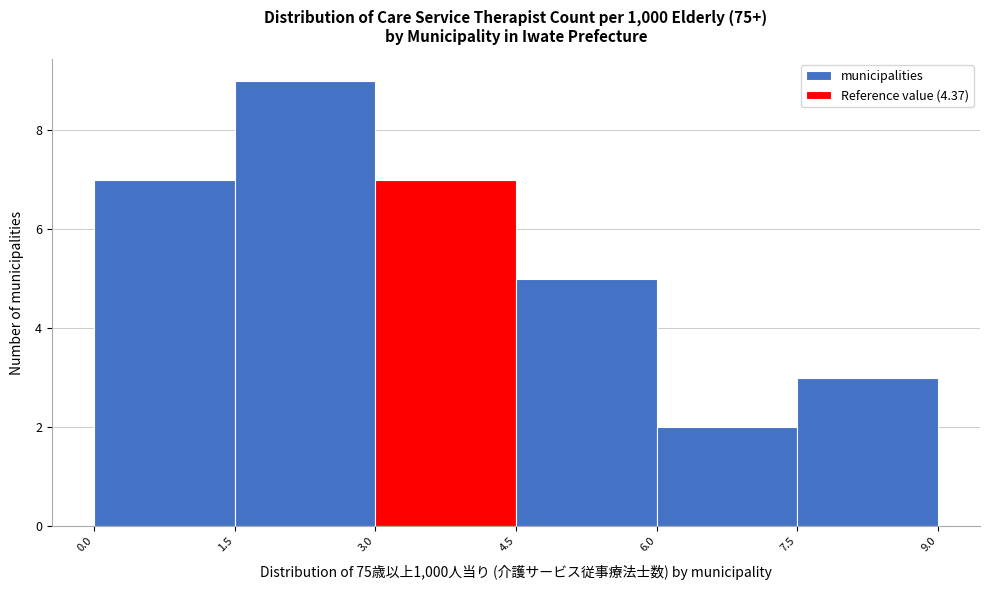

Reading left to right, transcribe this chart: for each bar, give the range it covers on the x-axis and its height. The values are not printed on the chart, so give them approximately, as read against the axis.

0.0 to 1.5: 7
1.5 to 3.0: 9
3.0 to 4.5: 7
4.5 to 6.0: 5
6.0 to 7.5: 2
7.5 to 9.0: 3